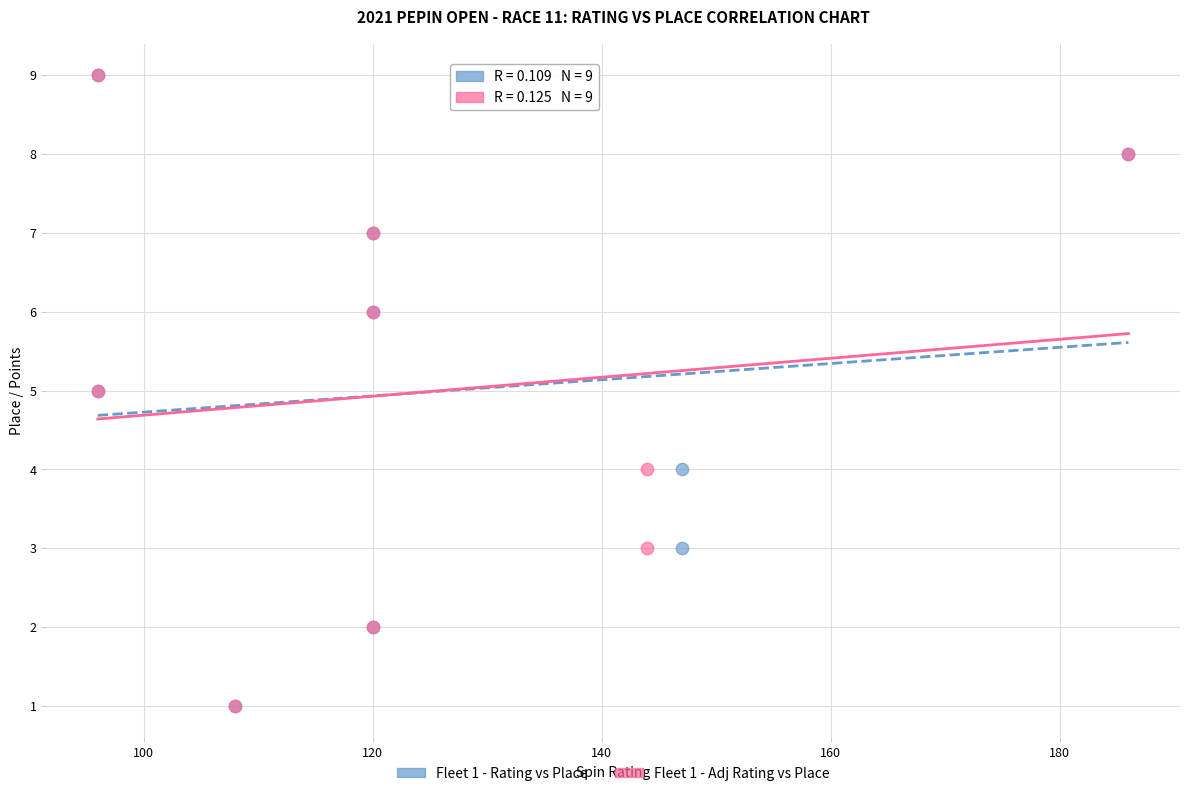

What are all the series names shown in the legend?

Fleet 1 - Rating vs Place, Fleet 1 - Adj Rating vs Place